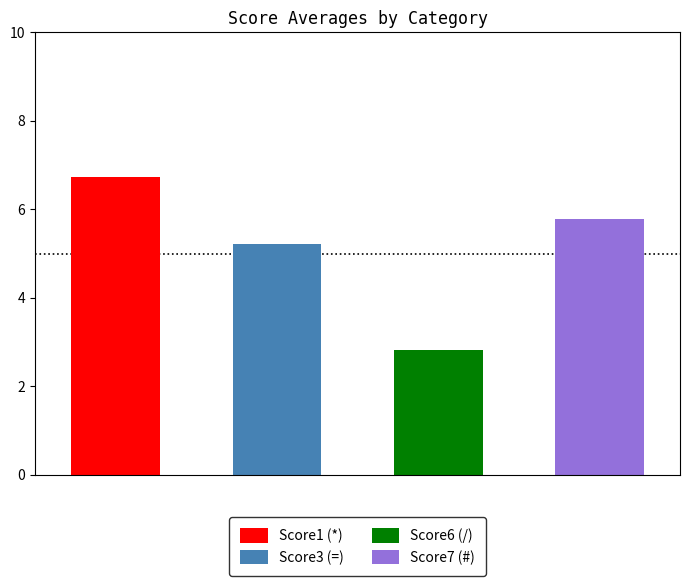

What is the average value of the Score7 (#) series?

6